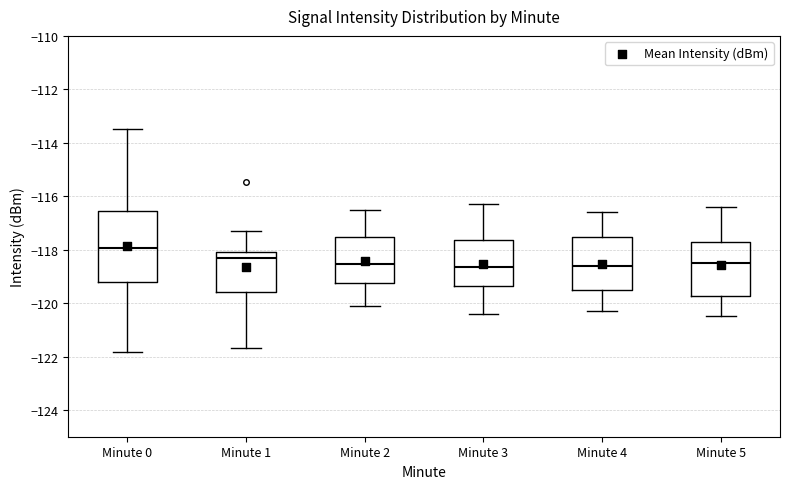

Where is the upper edge of the box for Minute 5 on the y-axis? The values are not printed on the chart, so give them approximately, as read against the axis.

-117.8